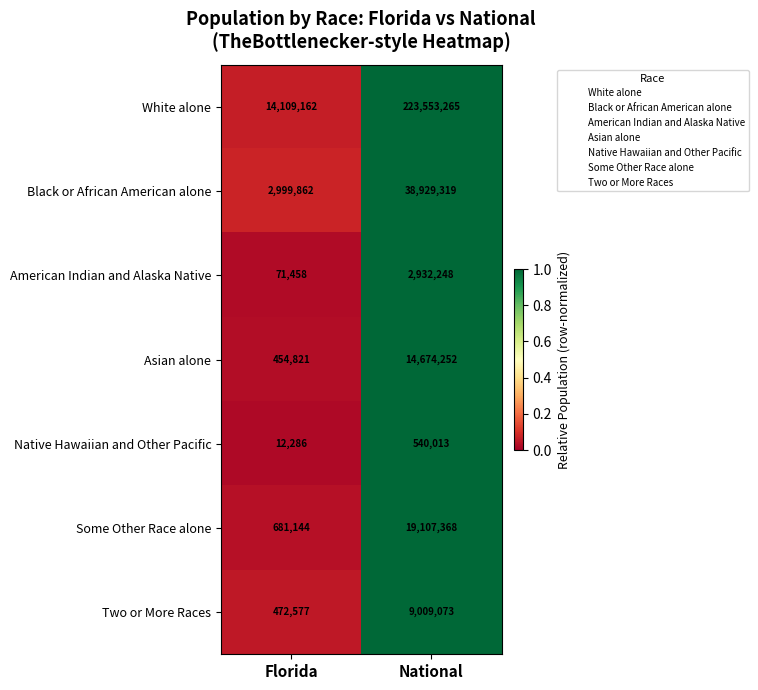

Is it true that Black or African American alone equals 16063110 at National?

False